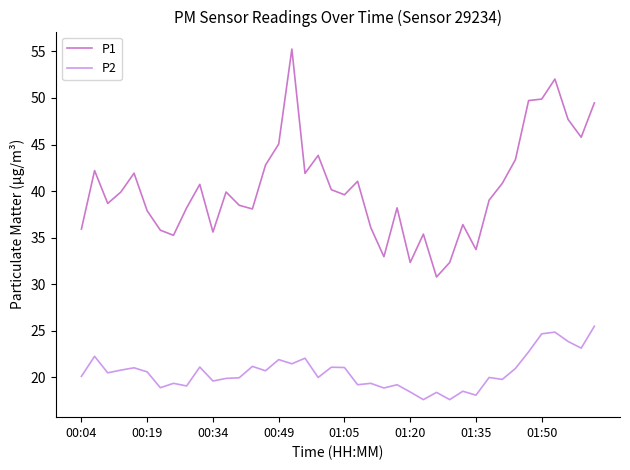

True or false: P2 and P1 cross at least once.

False